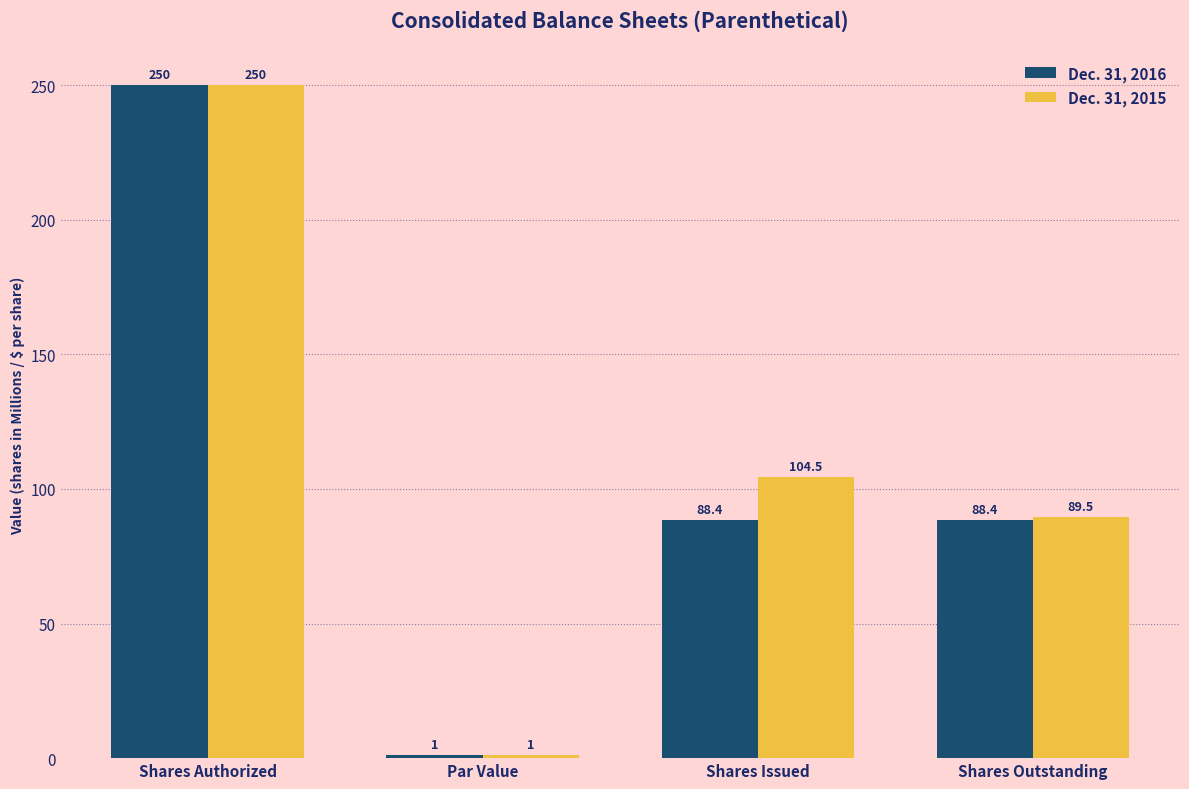

How many values in the Dec. 31, 2015 series exceed 104?

2